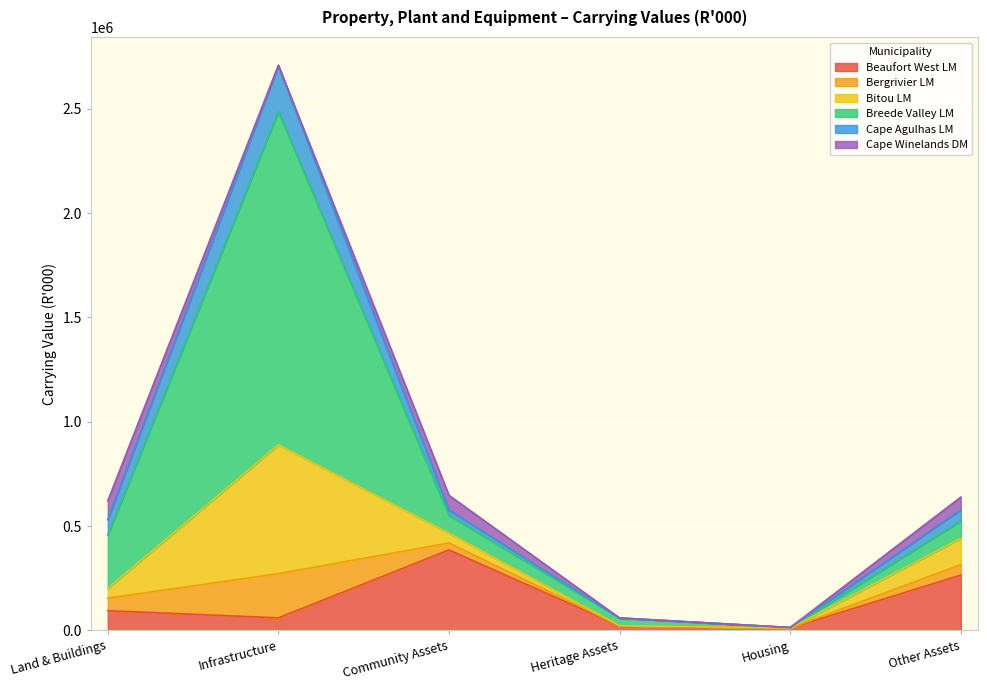

At which label does Beaufort West LM reach its peak?

Community Assets